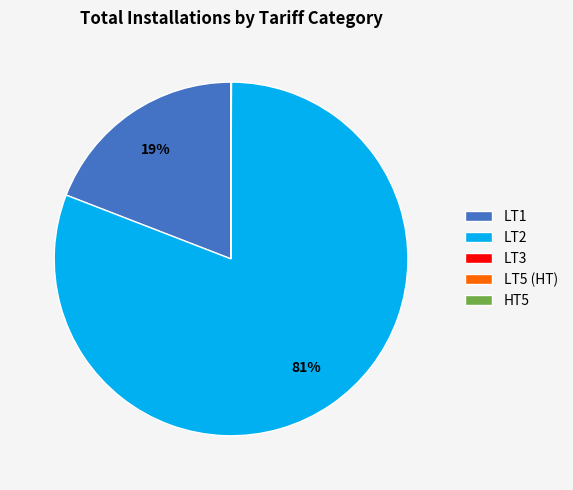

To the nearest percent, what is the average slice percentage?

20%